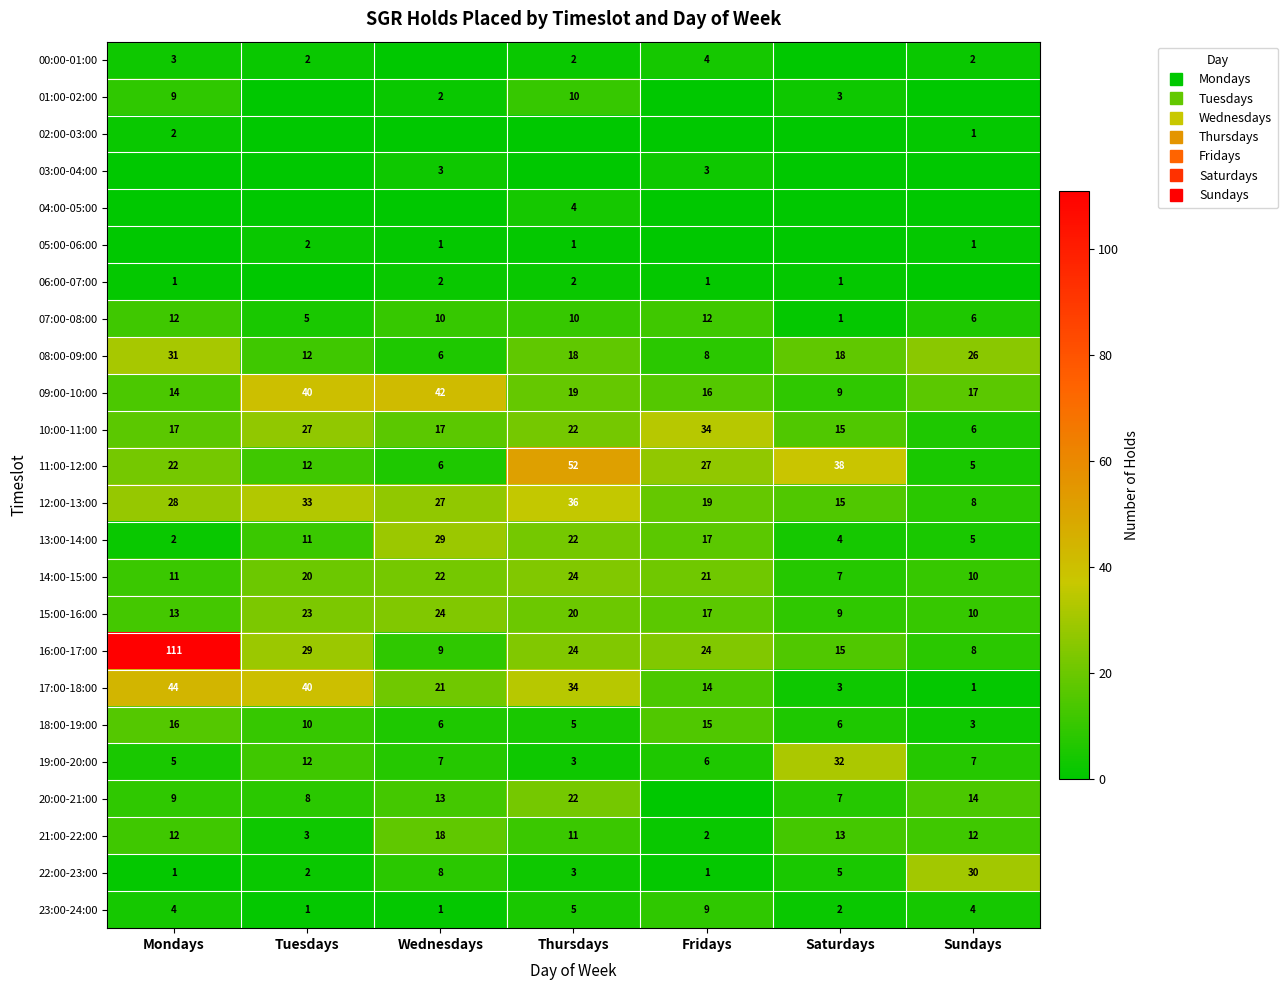

What is the difference between the maximum and minimum values in the 21:00-22:00 series?

16